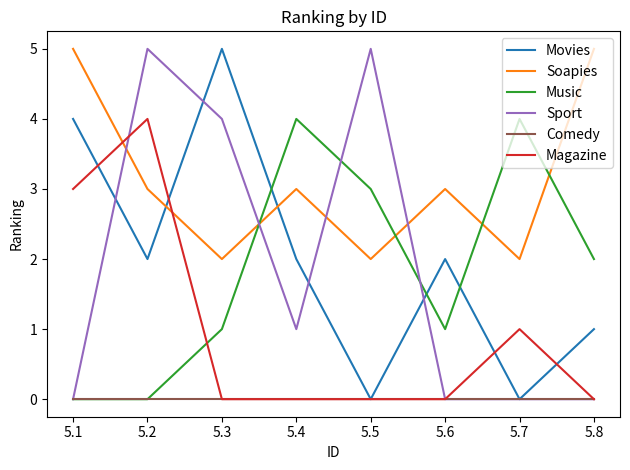

Reading left to right, what are all the values shown in this chart?

Movies: 5.1=4	5.2=2	5.3=5	5.4=2	5.5=0	5.6=2	5.7=0	5.8=1
Soapies: 5.1=5	5.2=3	5.3=2	5.4=3	5.5=2	5.6=3	5.7=2	5.8=5
Music: 5.1=0	5.2=0	5.3=1	5.4=4	5.5=3	5.6=1	5.7=4	5.8=2
Sport: 5.1=0	5.2=5	5.3=4	5.4=1	5.5=5	5.6=0	5.7=0	5.8=0
Comedy: 5.1=0	5.2=0	5.3=0	5.4=0	5.5=0	5.6=0	5.7=0	5.8=0
Magazine: 5.1=3	5.2=4	5.3=0	5.4=0	5.5=0	5.6=0	5.7=1	5.8=0